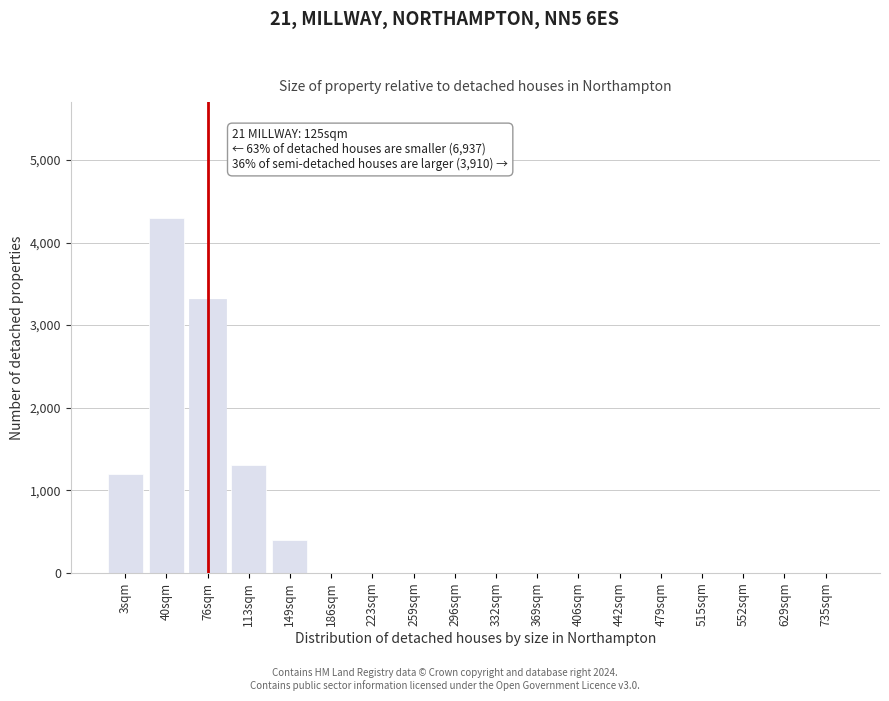

Reading left to right, extract all data points from this chart.

3sqm=1200	40sqm=4300	76sqm=3300	113sqm=1300	149sqm=400	186sqm=0	223sqm=0	259sqm=0	296sqm=0	332sqm=0	369sqm=0	406sqm=0	442sqm=0	479sqm=0	515sqm=0	552sqm=0	629sqm=0	735sqm=0